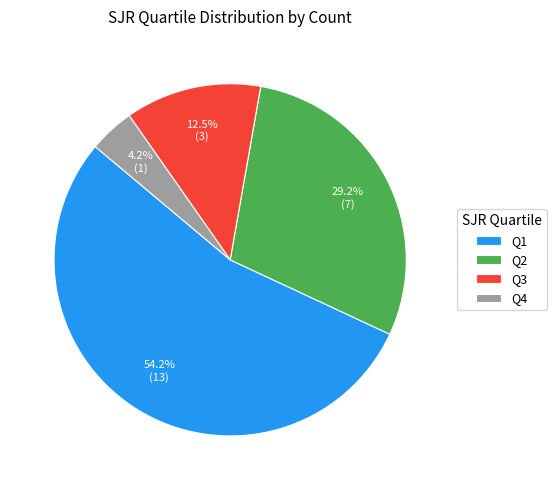

Is the sum of Q4 and Q2 greater than half?

No